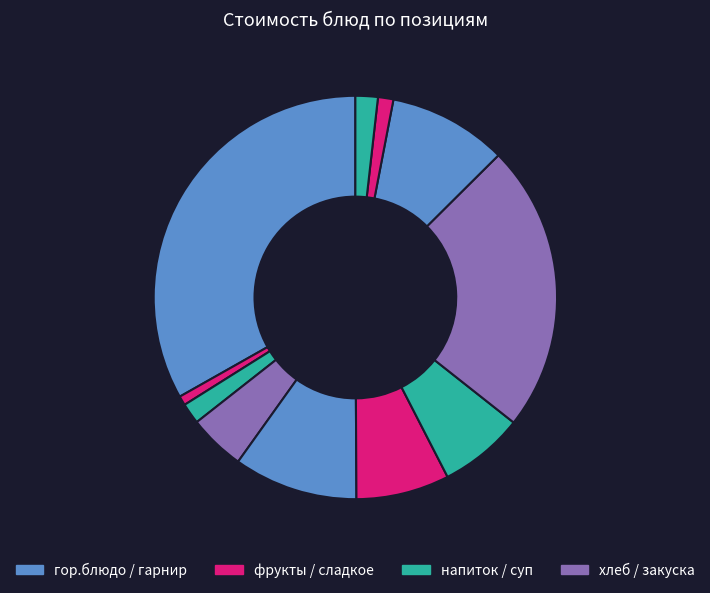

To the nearest percent, what is the difference between the largest and smallest slice percentages?

32%